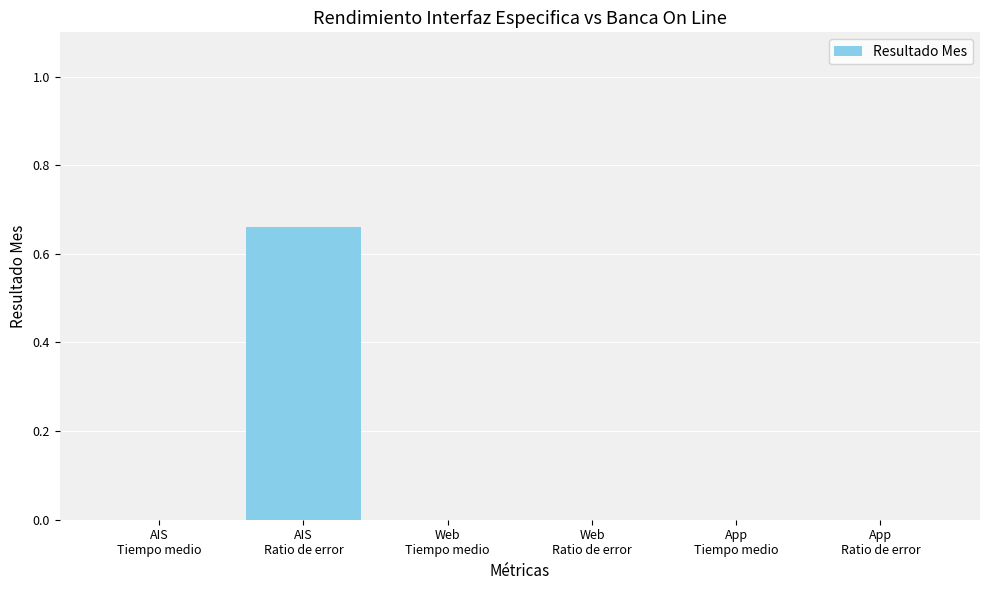

Are the bars horizontal?

No